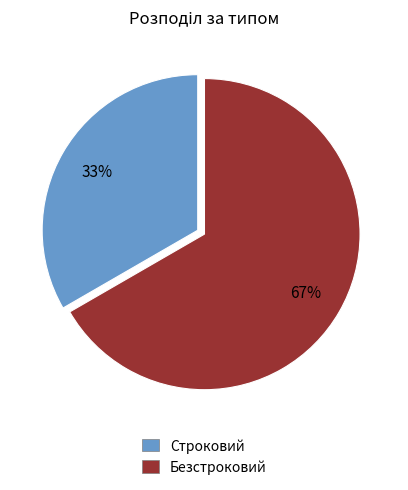

Does any single category account for the majority?

Yes